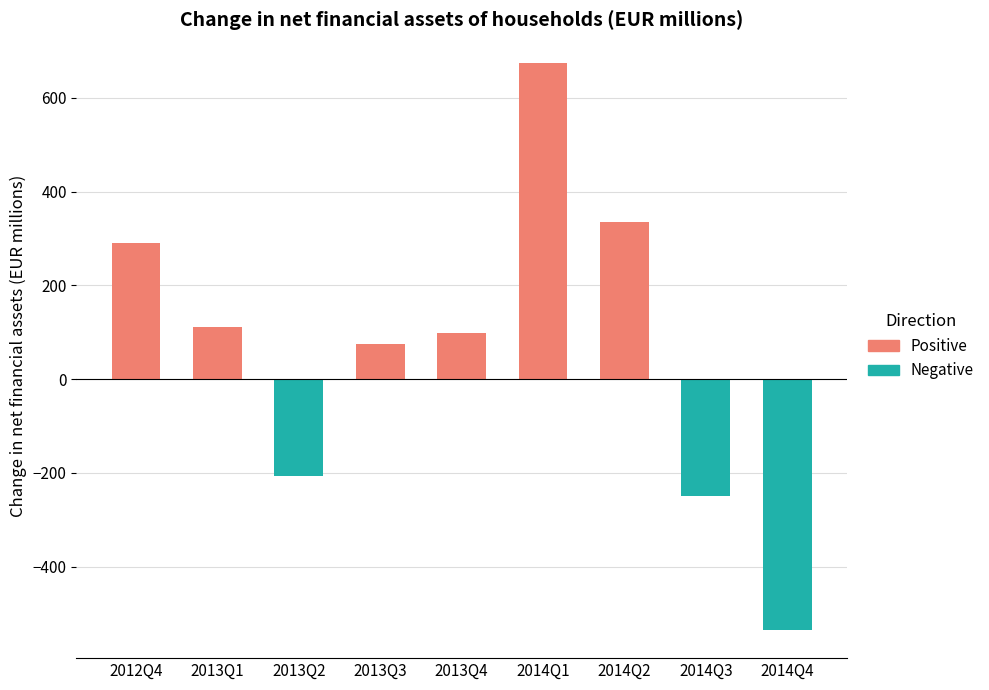

How many series are shown in this chart?

1